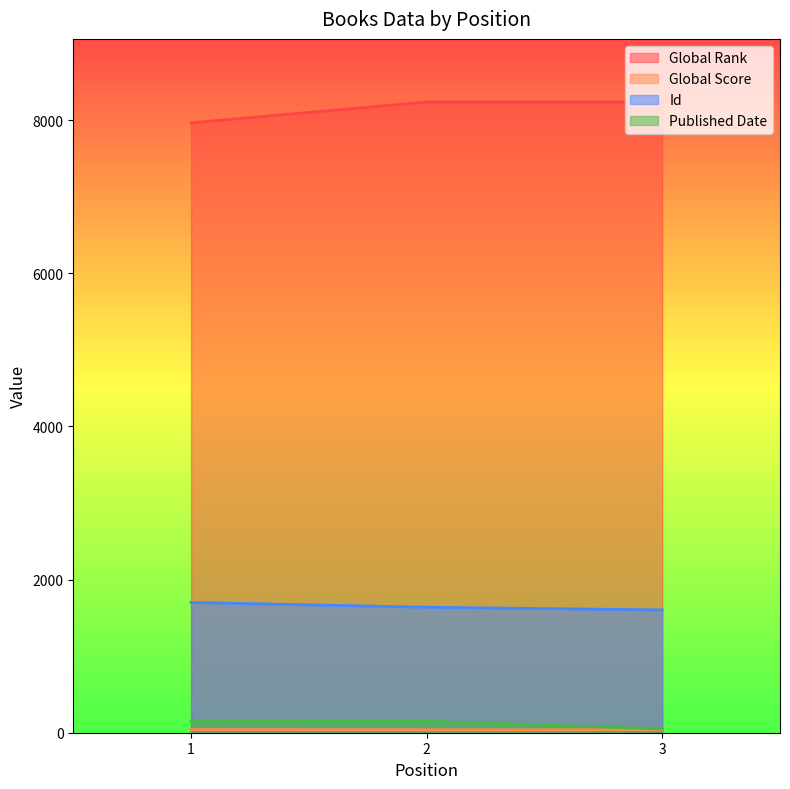

The Global Rank series shows 7967 at 1. True or false?

True